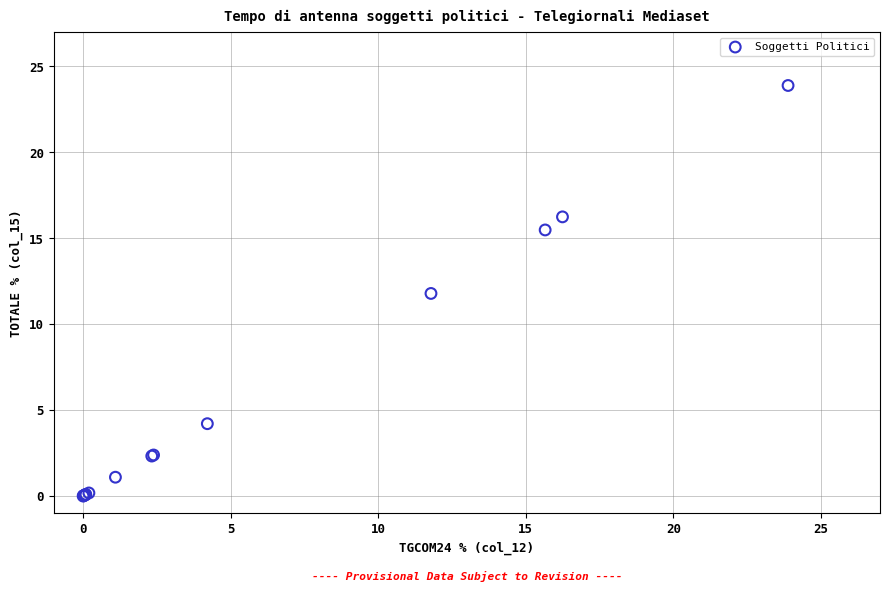

What Y value in the scatter plot is closest to 11?

11.8